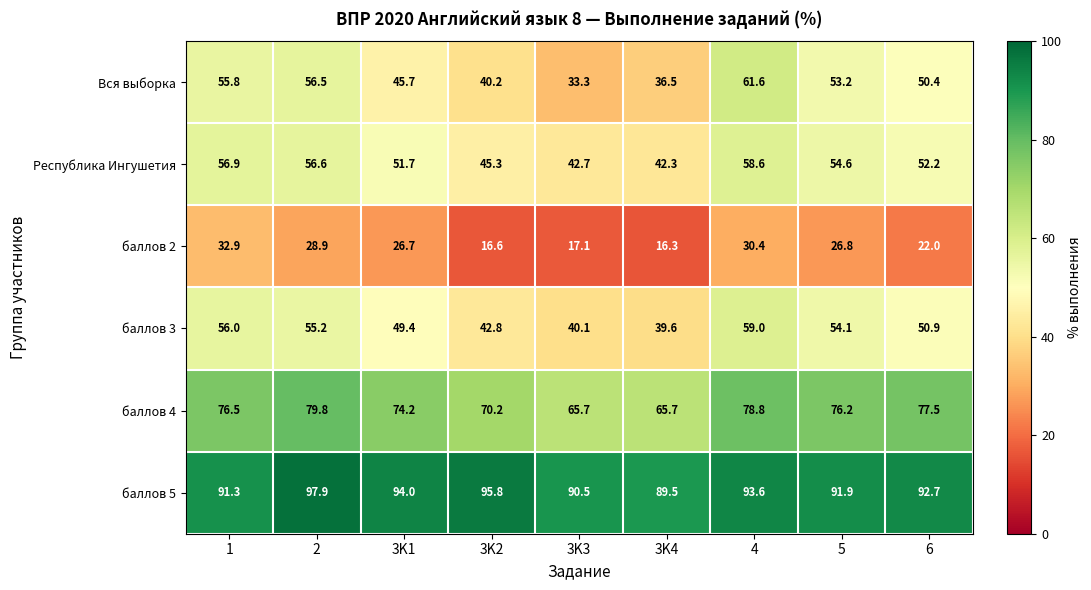

What is the total value across all series at 2?

374.9